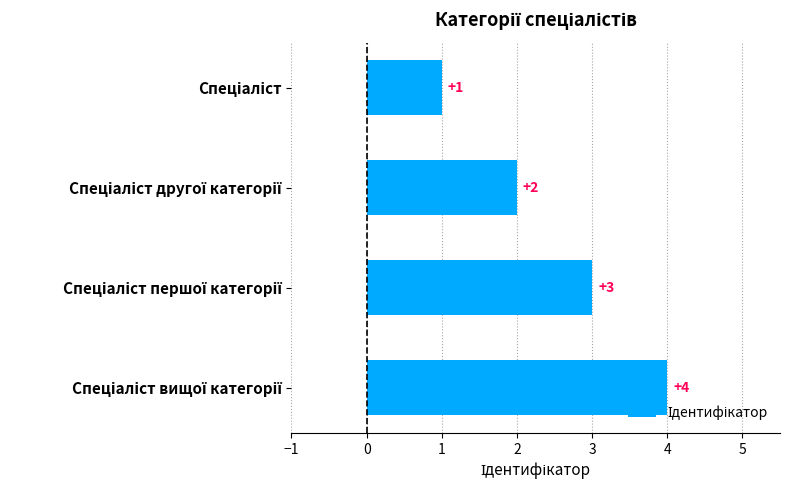

What is the maximum value shown in the chart?

4